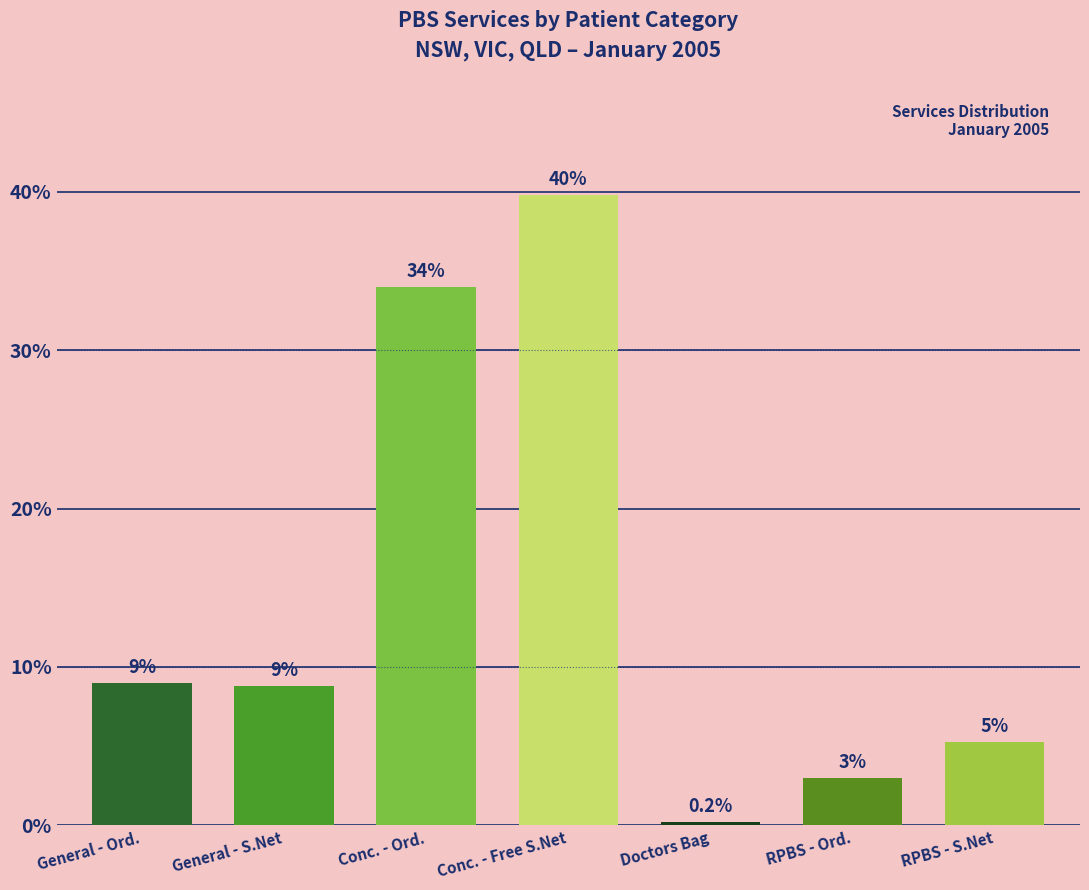

Are the bars horizontal?

No